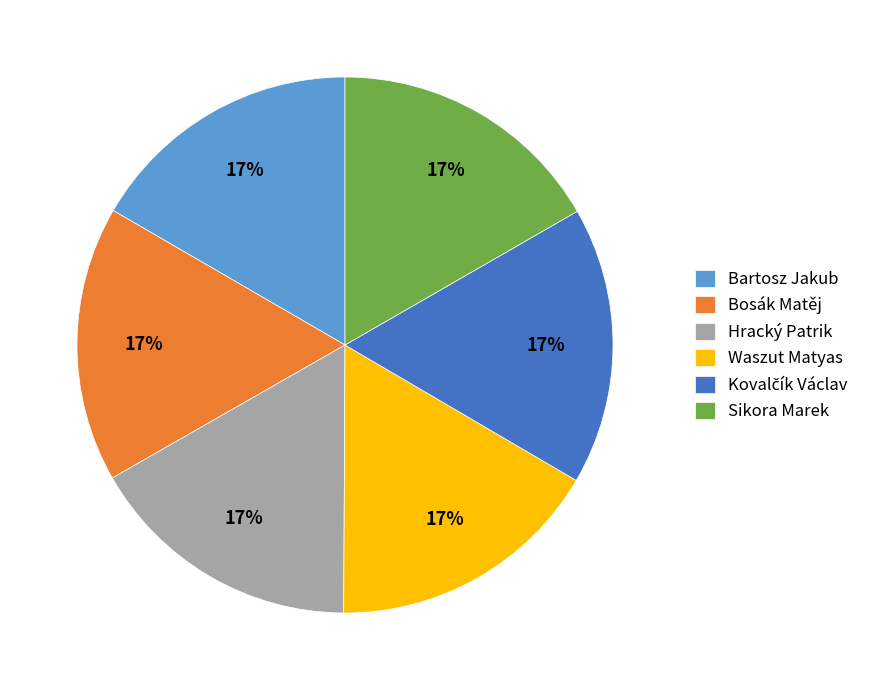

Does Bartosz Jakub represent more than half of the total?

No